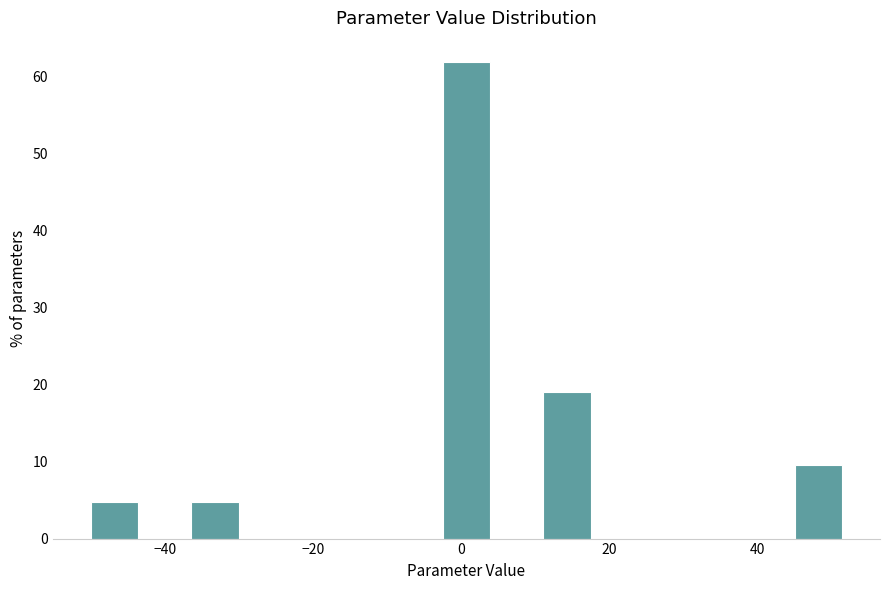

Around what value on the x-axis is the tallest bar? Give the approximate position of its centre, as read against the axis.

0